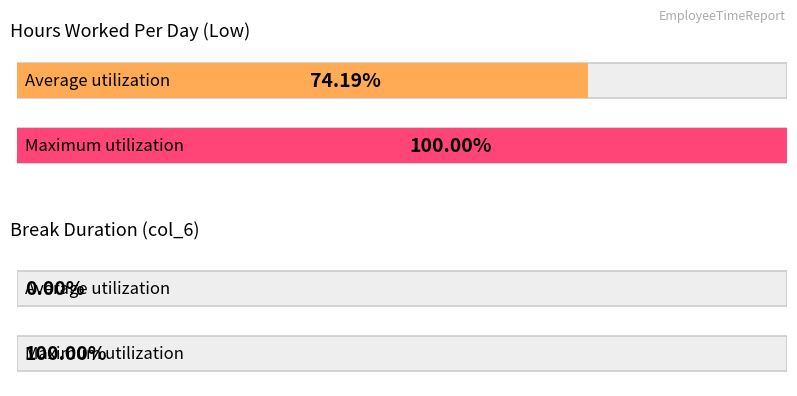

Which series has the largest total across all categories?

Low (hours)